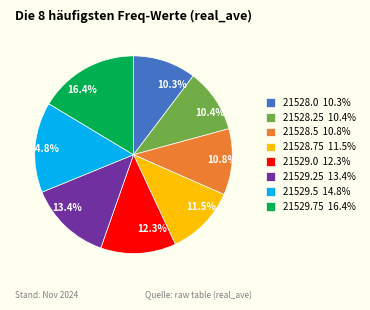

Is there any slice that represents more than half of the pie?

No